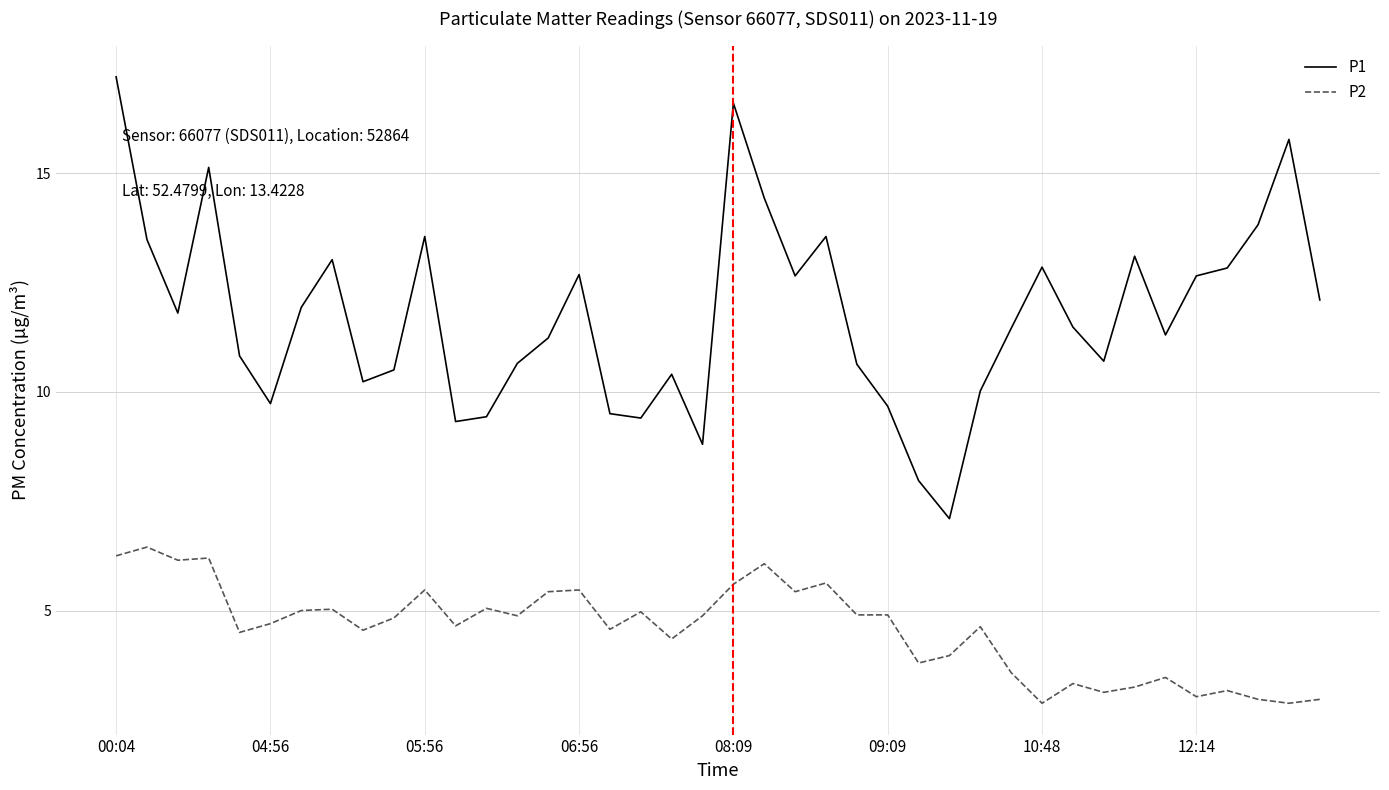

Rank the series by their average value, from highest to lowest.

P1, P2